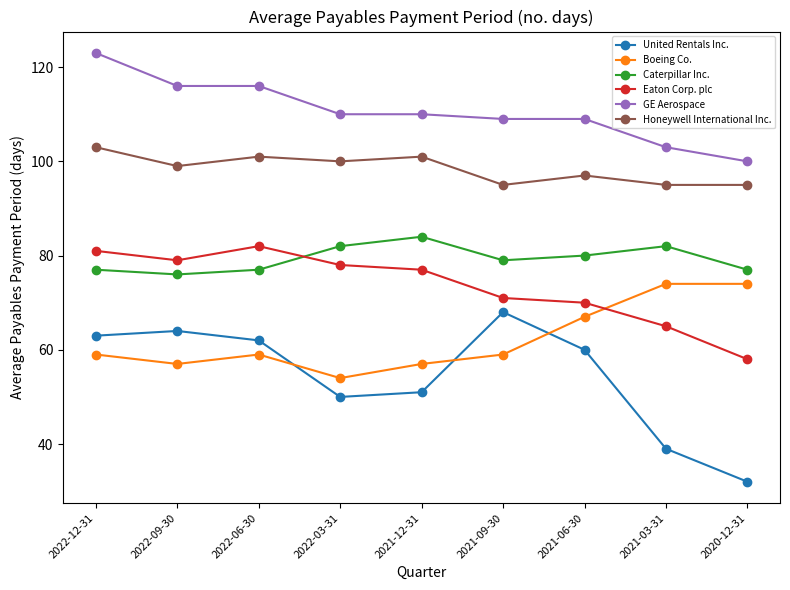

List the series in order of their peak value, lowest first.

United Rentals Inc., Boeing Co., Eaton Corp. plc, Caterpillar Inc., Honeywell International Inc., GE Aerospace